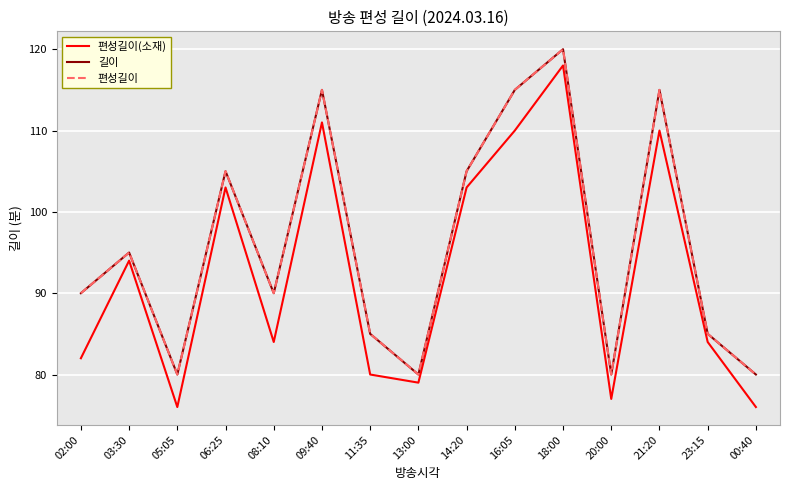

True or false: 편성길이(소재) and 길이 intersect in this chart.

False